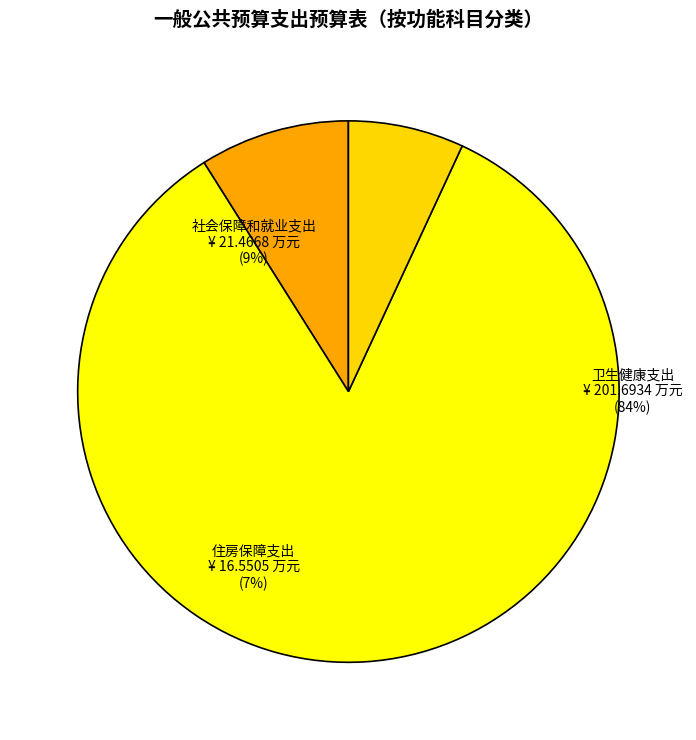

To the nearest percent, what is the difference between the 卫生健康支出 and 住房保障支出 slice percentages?

77%